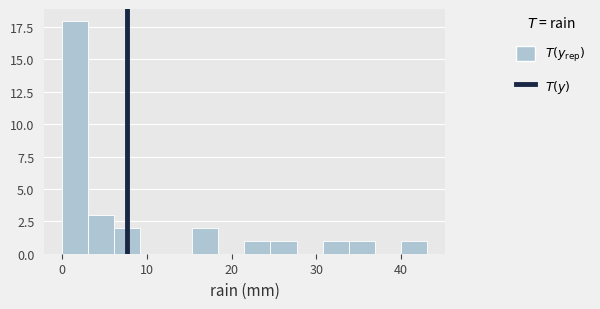

Around what value on the x-axis is the tallest bar? Give the approximate position of its centre, as read against the axis.

2